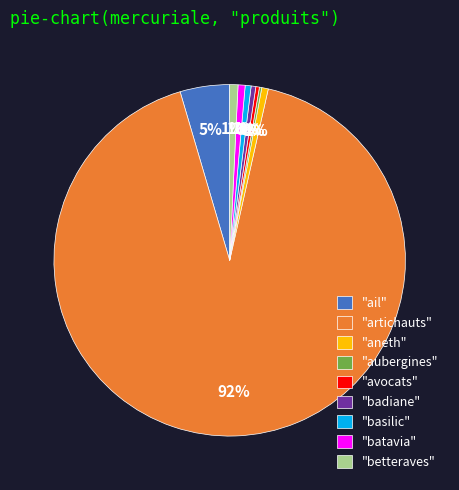

Which slice represents more than half of the pie?

"artichauts"